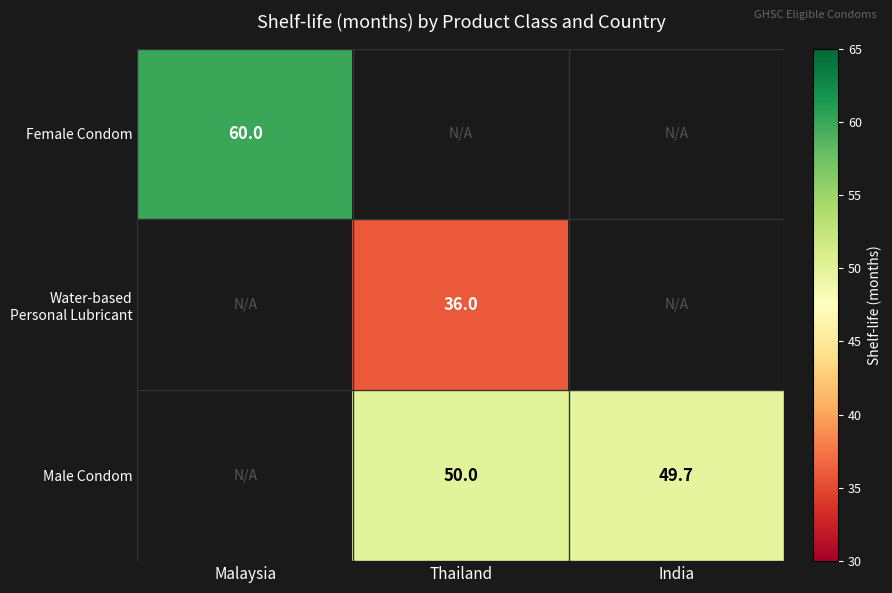

The value of Male Condom at India is 87.0. True or false?

False